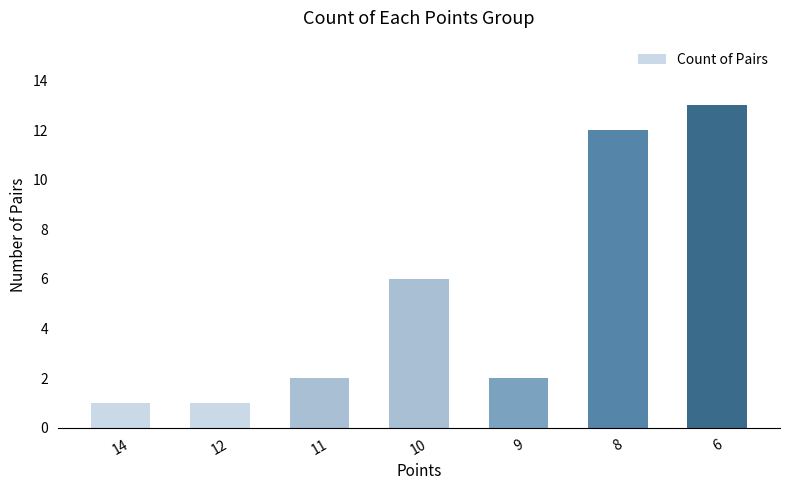

The value at 8 is 19. True or false?

False